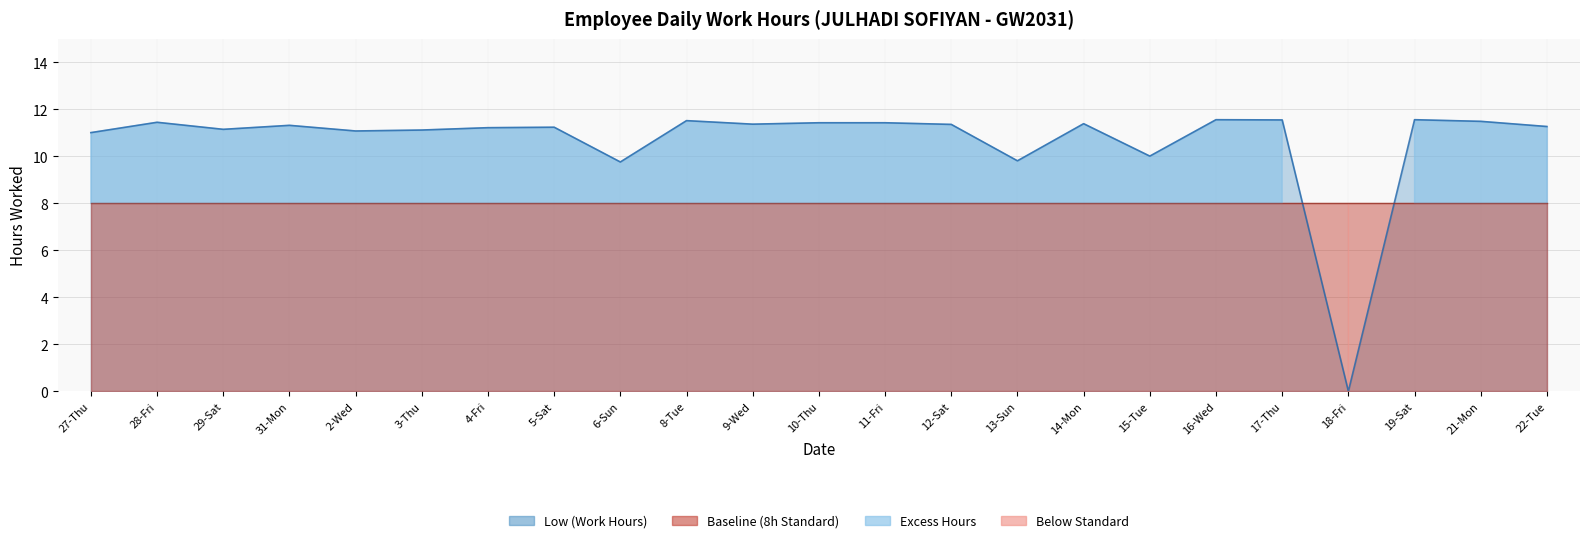

Between 15-Tue and 16-Wed, which is larger?

16-Wed